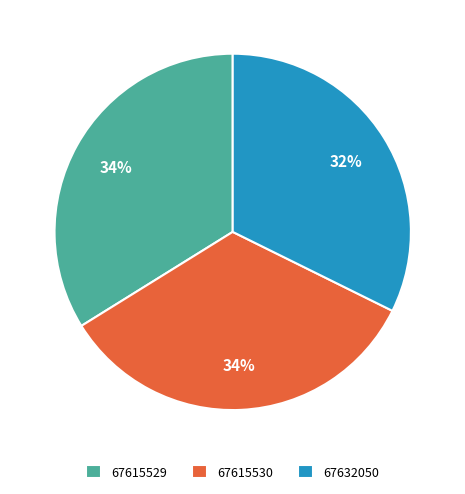

Approximately how many times larger is the value at 67615530 compared to 67615529?

1.0